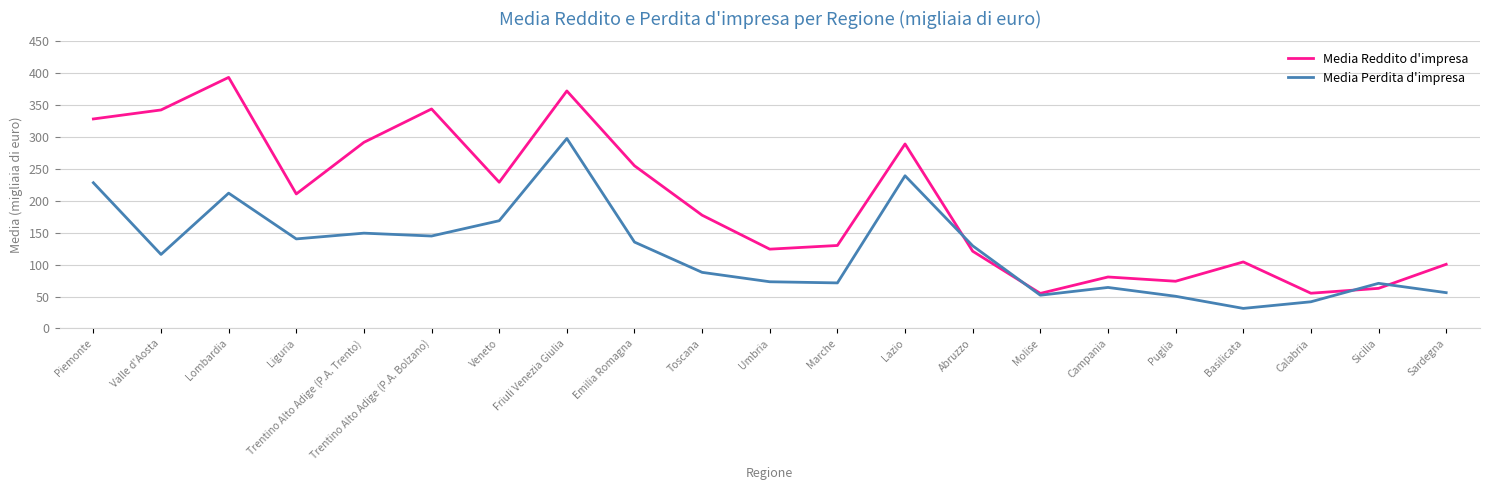

Does the chart display data point markers on the line(s)?

No